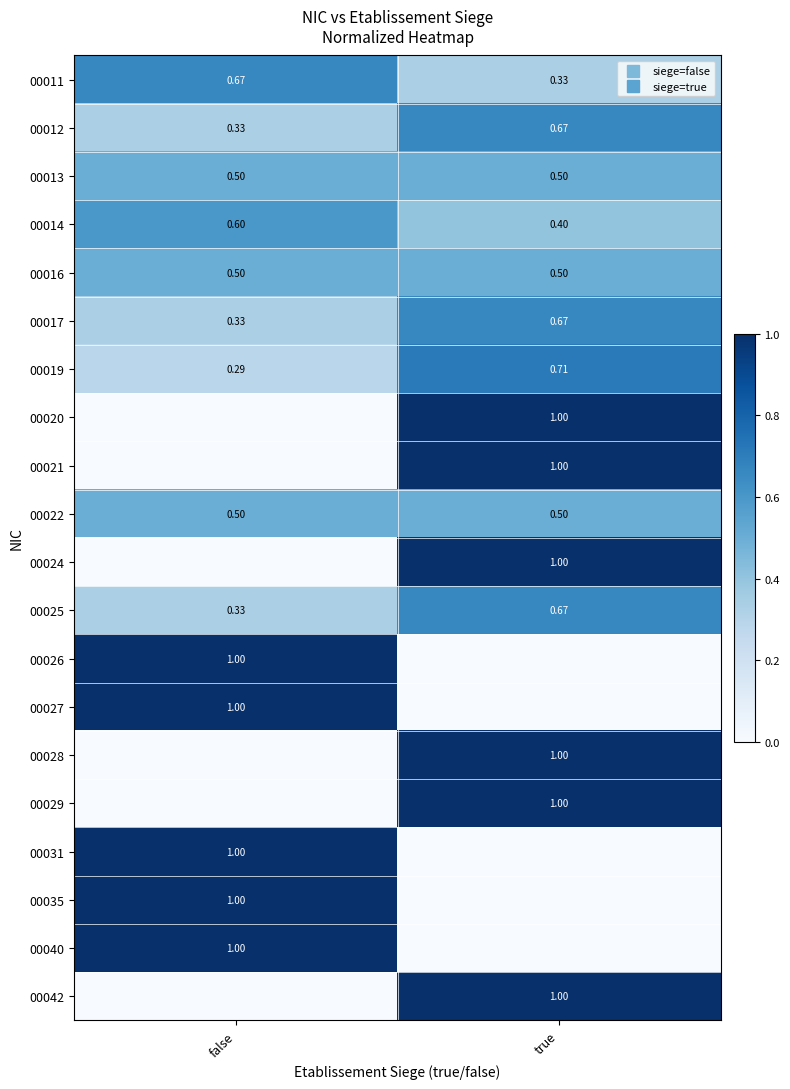

The 00017 series shows 0.1 at true. True or false?

False